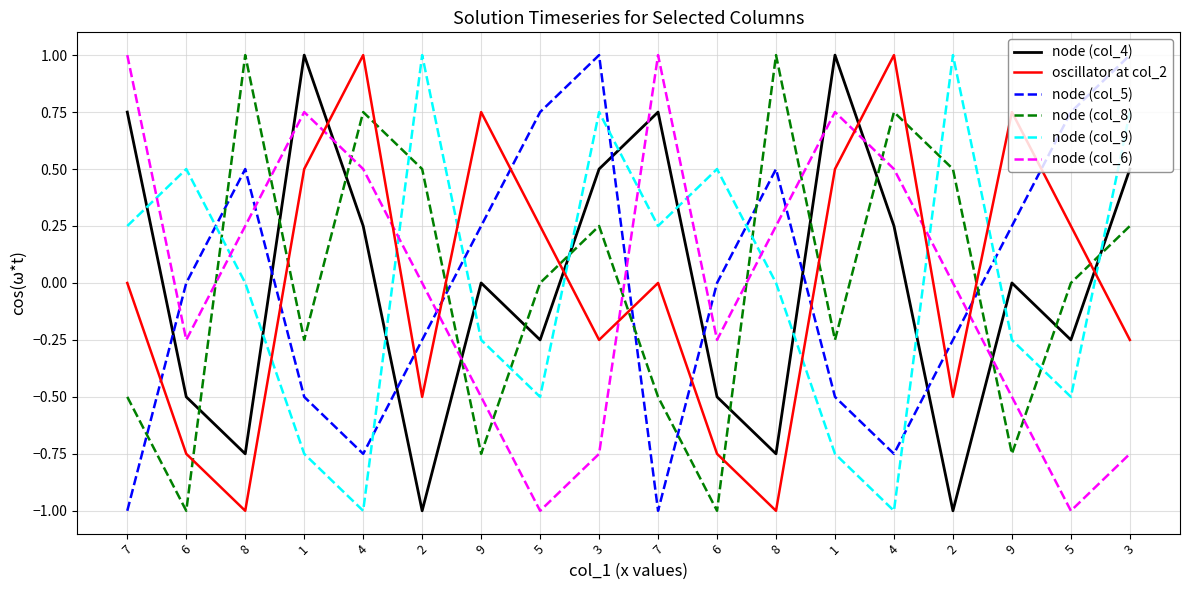

What is the minimum value shown in the chart?

-1.0